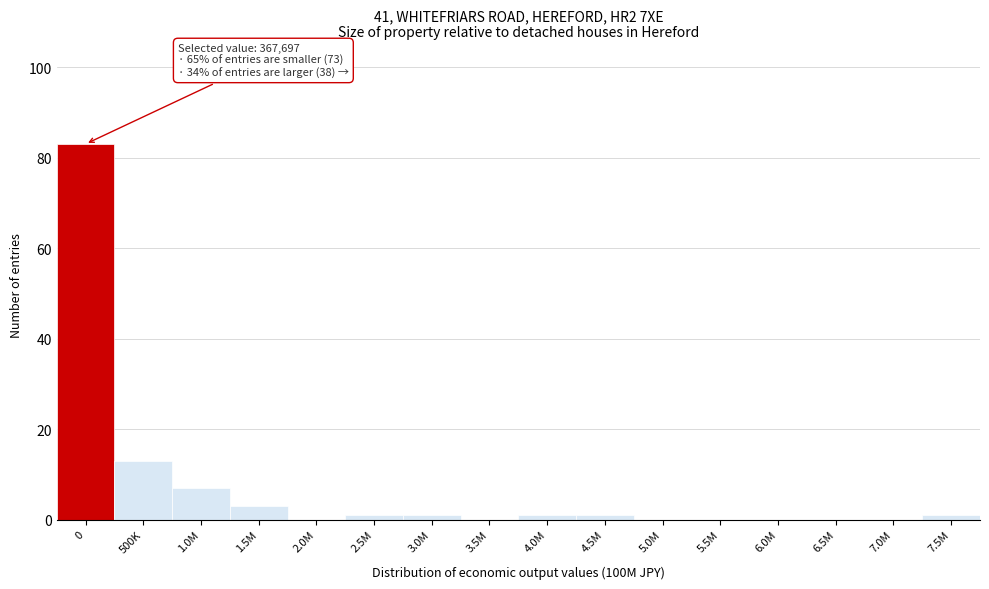

Reading left to right, transcribe all the data shown in this chart.

0=83	500K=13	1.0M=7	1.5M=3	2.0M=0	2.5M=1	3.0M=1	3.5M=0	4.0M=1	4.5M=1	5.0M=0	5.5M=0	6.0M=0	6.5M=0	7.0M=0	7.5M=1